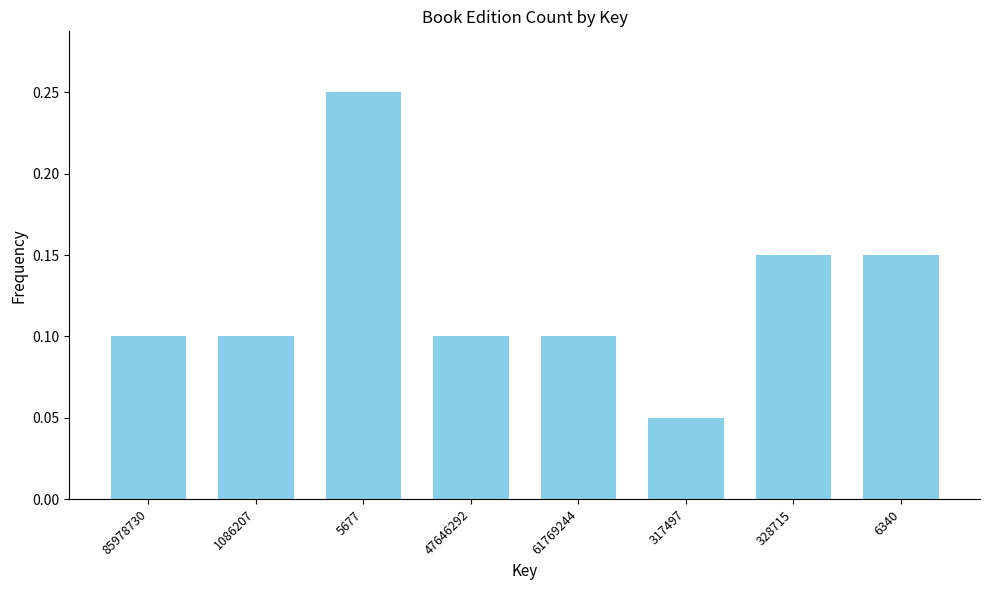

The value at 1086207 is 0.1. True or false?

True